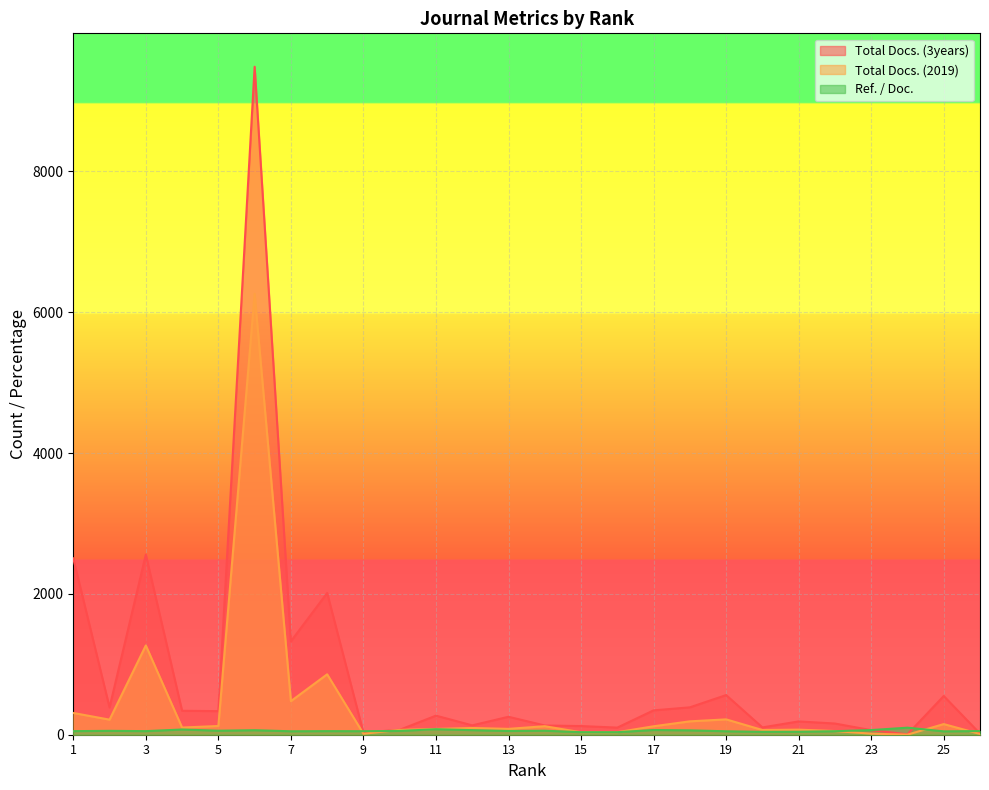

Is the value of Total Docs. (2019) at 14 greater than the value of Ref. / Doc. at 26?

Yes